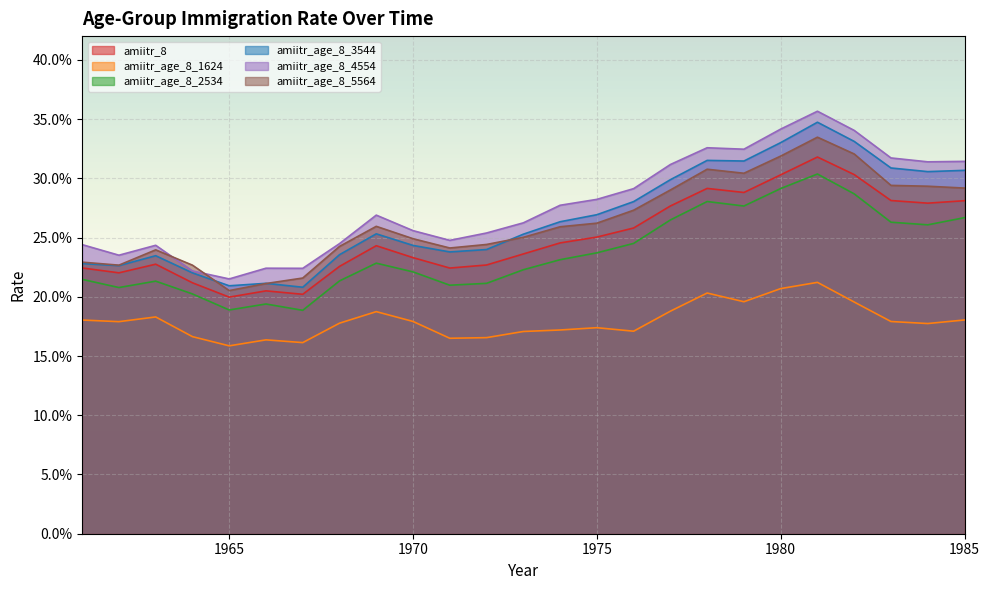

At how many categories does at least one series exceed 0?

25